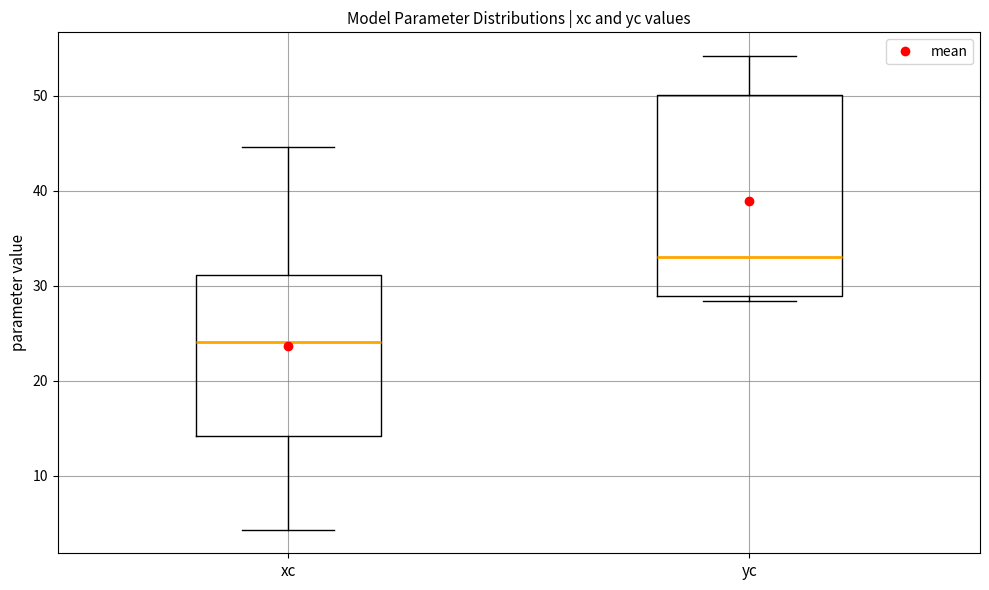

Reading left to right, transcribe this box plot: for each box, give where its median line is, the range the box spans, and where its two whiskers end, as read against the y-axis. The values are not printed on the chart, so give them approximately, as read against the axis.

xc: median 24, box 14 to 31, whiskers 4 to 45
yc: median 33, box 29 to 50, whiskers 28 to 54